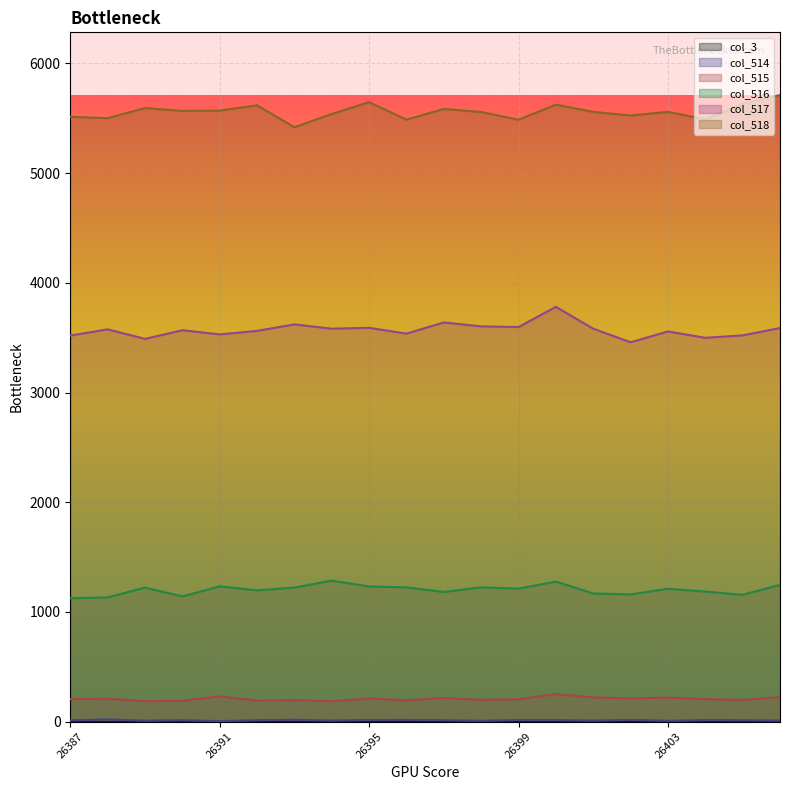

True or false: col_517 and col_516 cross at least once.

False